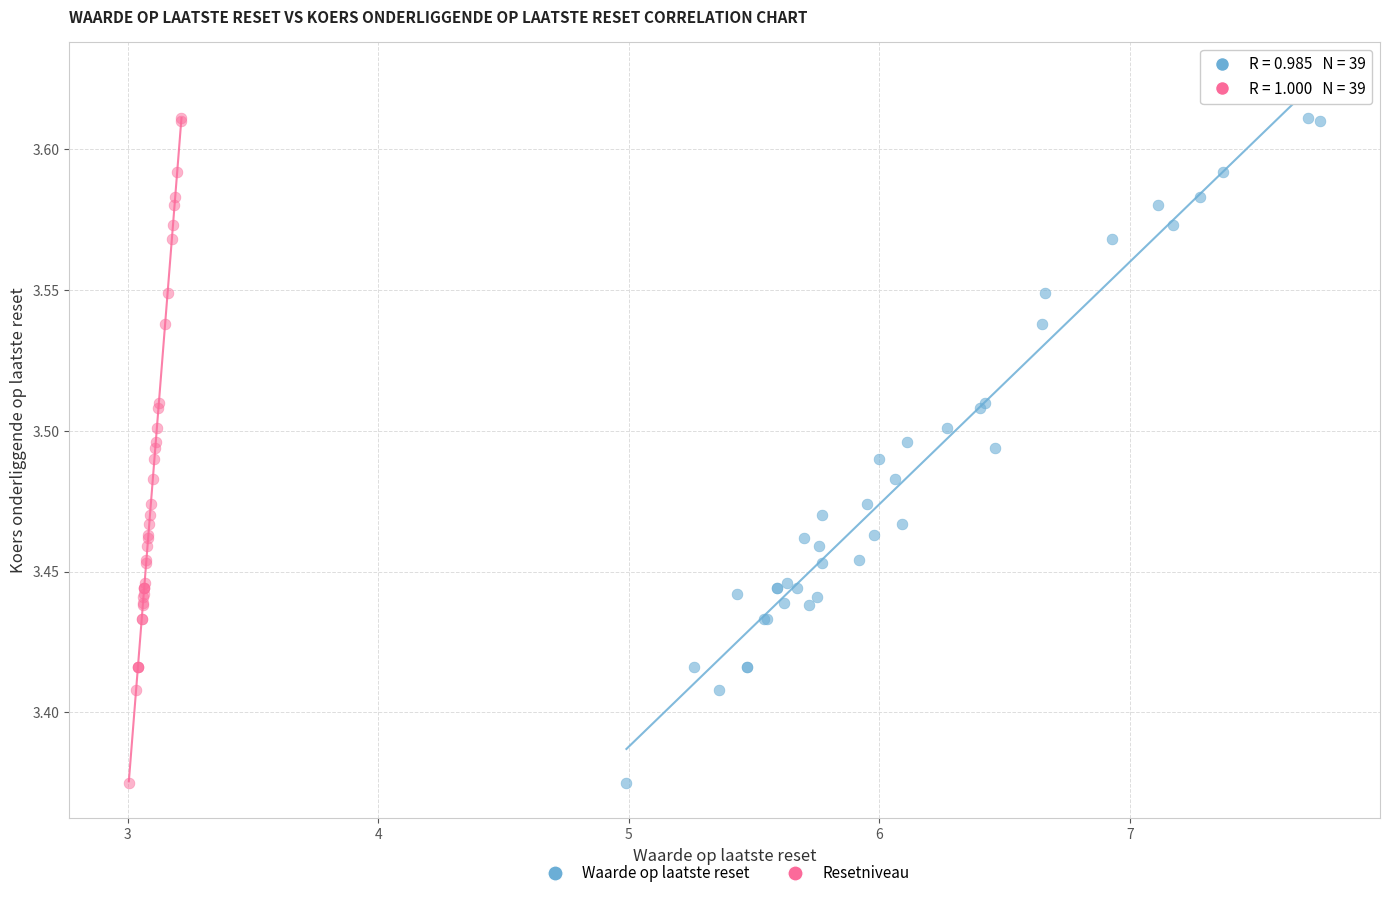

What are all the series names shown in the legend?

Waarde op laatste reset, Resetniveau